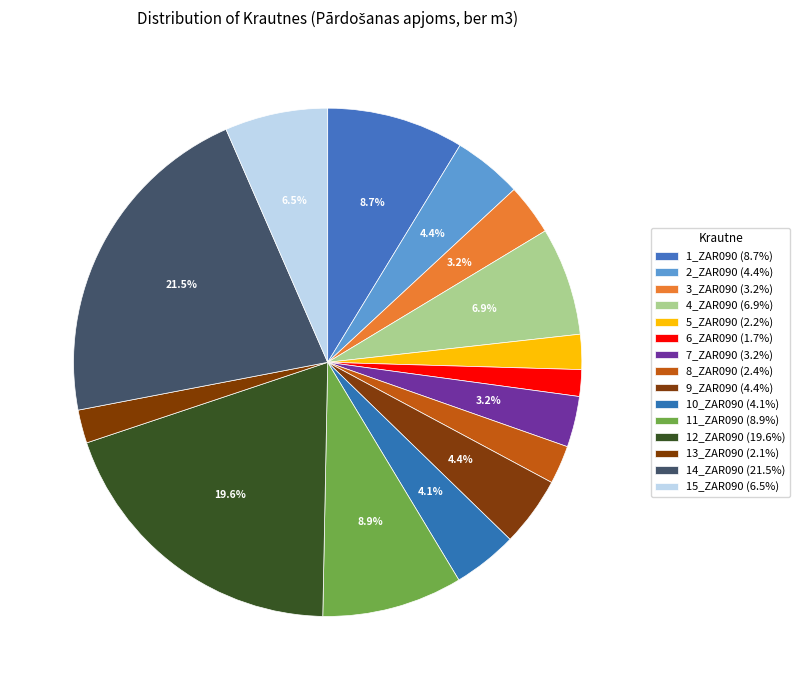

What percentage is the 7_ZAR090 slice, to the nearest percent?

3%